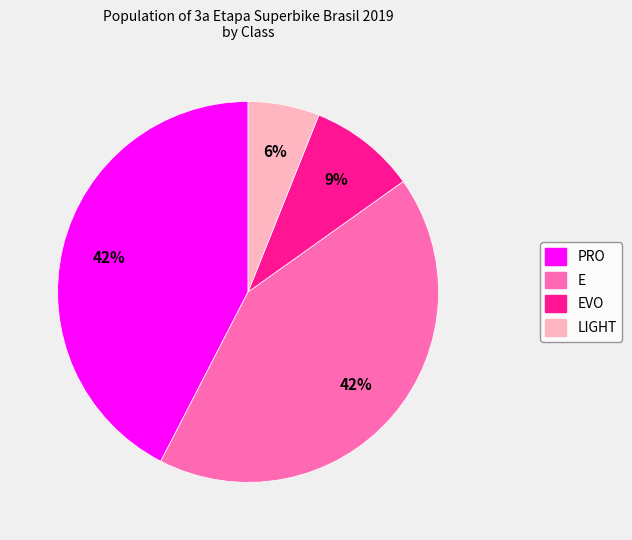

Is there any slice that represents more than half of the pie?

No